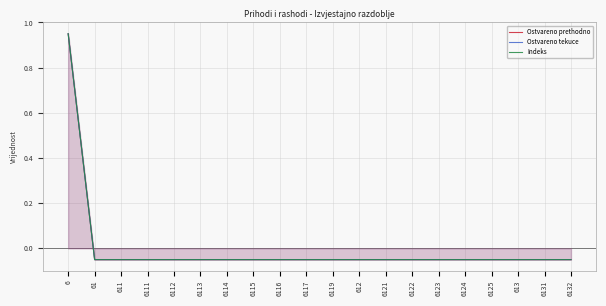

Reading left to right, transcribe all the data shown in this chart.

Ostvareno prethodno: 6=0.9	61=-0.1	611=-0.1	6111=-0.1	6112=-0.1	6113=-0.1	6114=-0.1	6115=-0.1	6116=-0.1	6117=-0.1	6119=-0.1	612=-0.1	6121=-0.1	6122=-0.1	6123=-0.1	6124=-0.1	6125=-0.1	613=-0.1	6131=-0.1	6132=-0.1
Ostvareno tekuce: 6=0.9	61=-0.1	611=-0.1	6111=-0.1	6112=-0.1	6113=-0.1	6114=-0.1	6115=-0.1	6116=-0.1	6117=-0.1	6119=-0.1	612=-0.1	6121=-0.1	6122=-0.1	6123=-0.1	6124=-0.1	6125=-0.1	613=-0.1	6131=-0.1	6132=-0.1
Indeks: 6=1.0	61=-0.1	611=-0.1	6111=-0.1	6112=-0.1	6113=-0.1	6114=-0.1	6115=-0.1	6116=-0.1	6117=-0.1	6119=-0.1	612=-0.1	6121=-0.1	6122=-0.1	6123=-0.1	6124=-0.1	6125=-0.1	613=-0.1	6131=-0.1	6132=-0.1